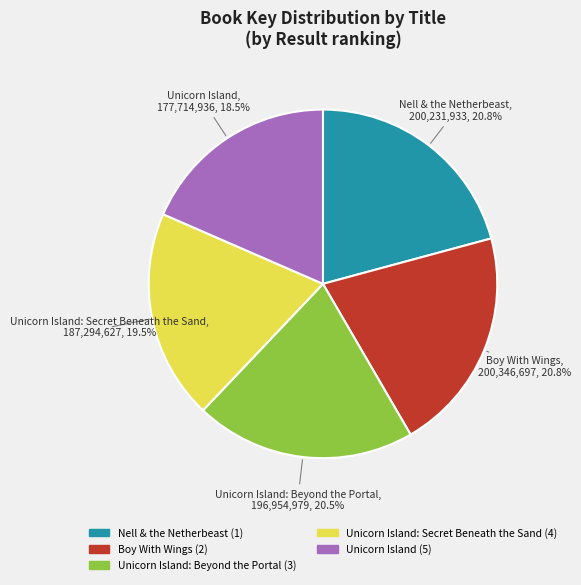

How many slices are in this pie chart?

5